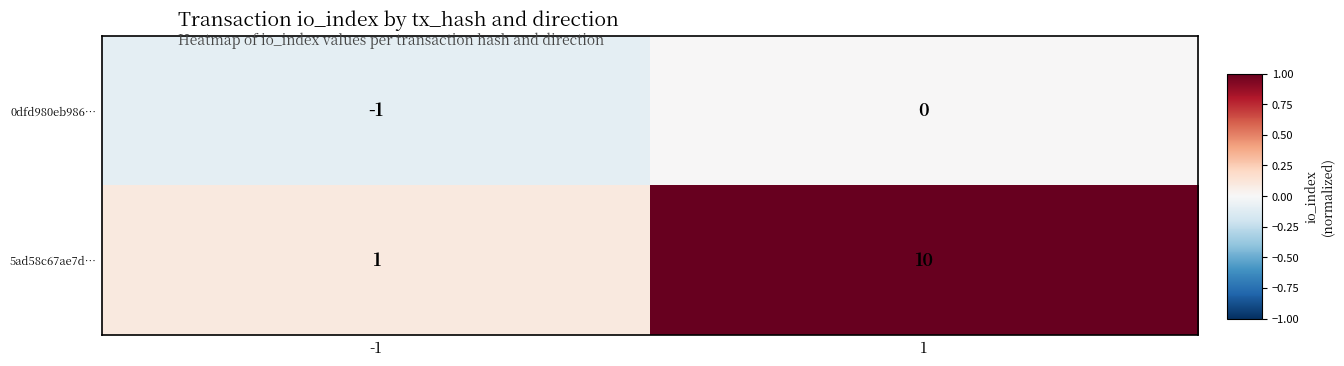

List the series in order of their overall mean, highest first.

5ad58c67ae7d…, 0dfd980eb986…